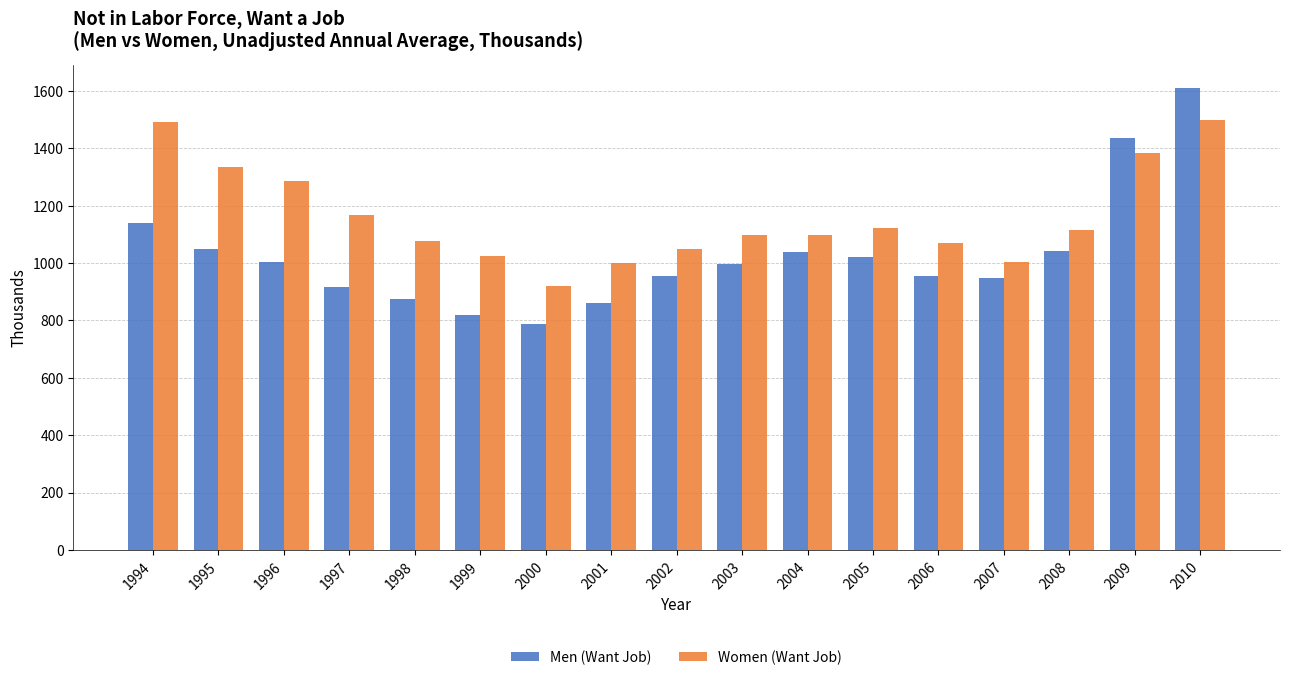

Rank the series at 1998 from lowest to highest value.

Men (Want Job), Women (Want Job)